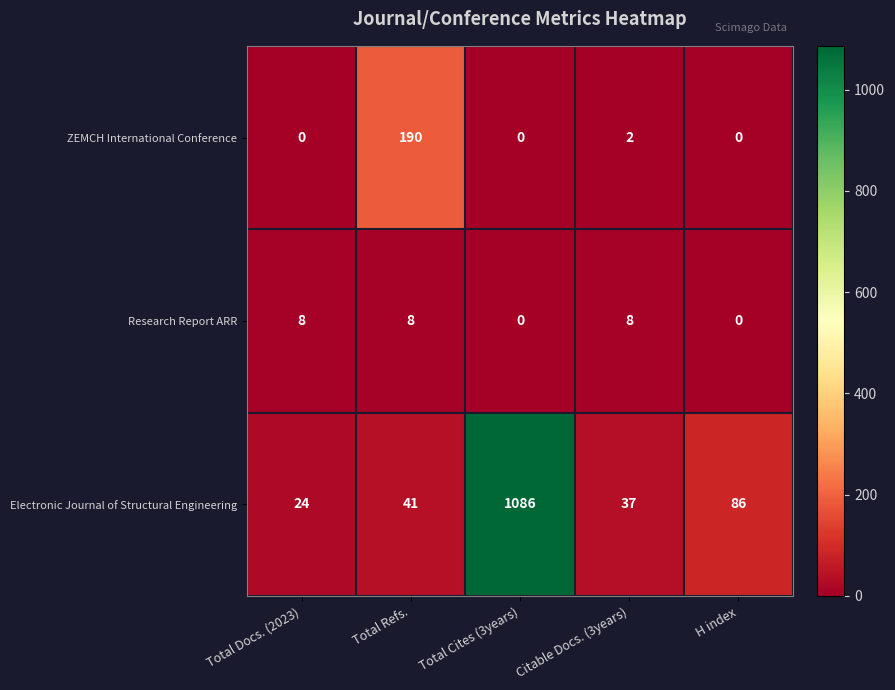

What is the difference between the maximum and minimum values in the Electronic Journal of Structural Engineering series?

1062